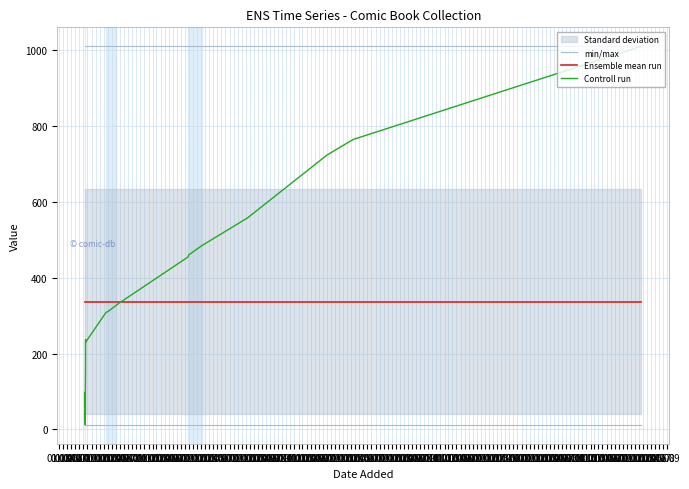

What is the spread (max minus min) of values at 01.03?

325.1